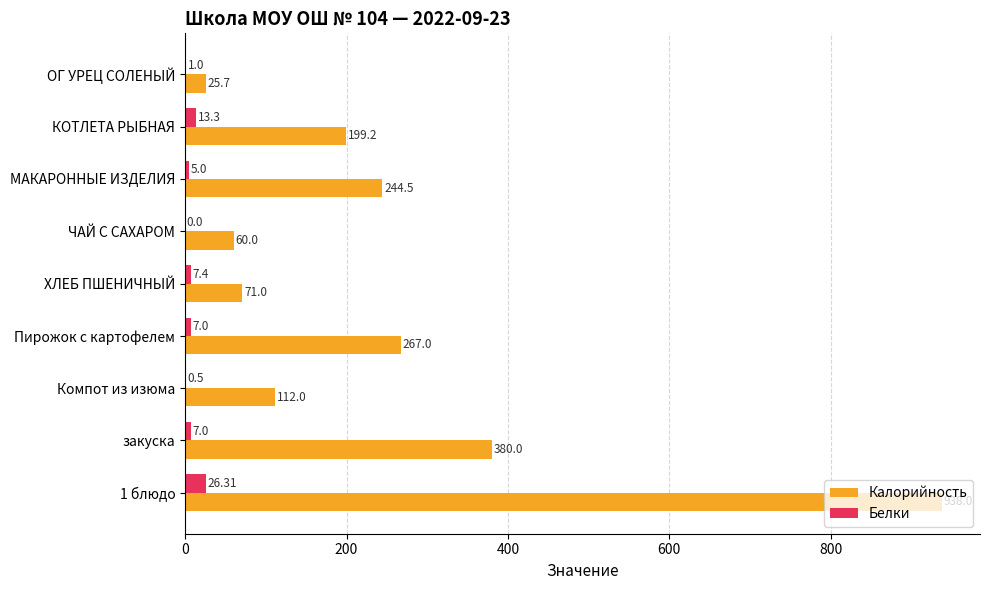

How many series are shown in this chart?

2